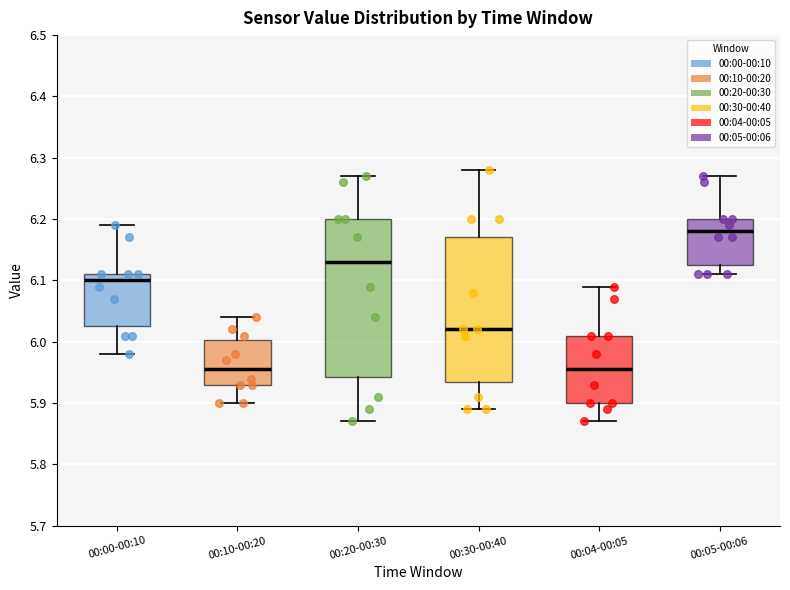

Where is the upper edge of the box for 00:30-00:40 on the y-axis? The values are not printed on the chart, so give them approximately, as read against the axis.

6.17